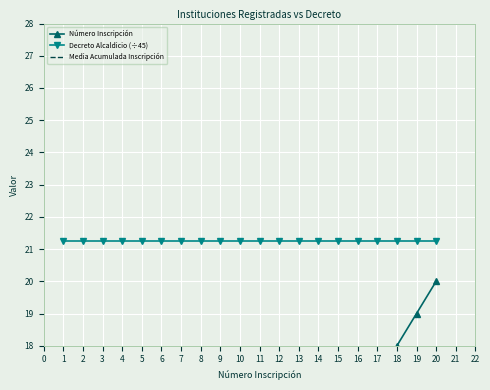

What is the value of the Decreto Alcaldicio (÷45) point at the 7th from the left?

21.3